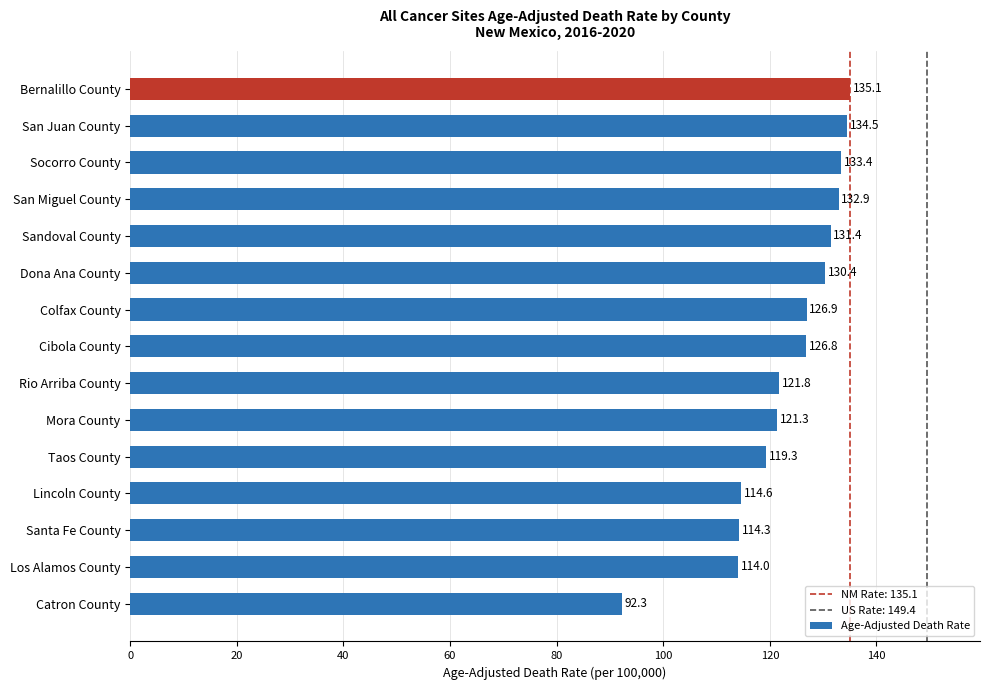

What is the difference between the second highest and minimum values?

42.2